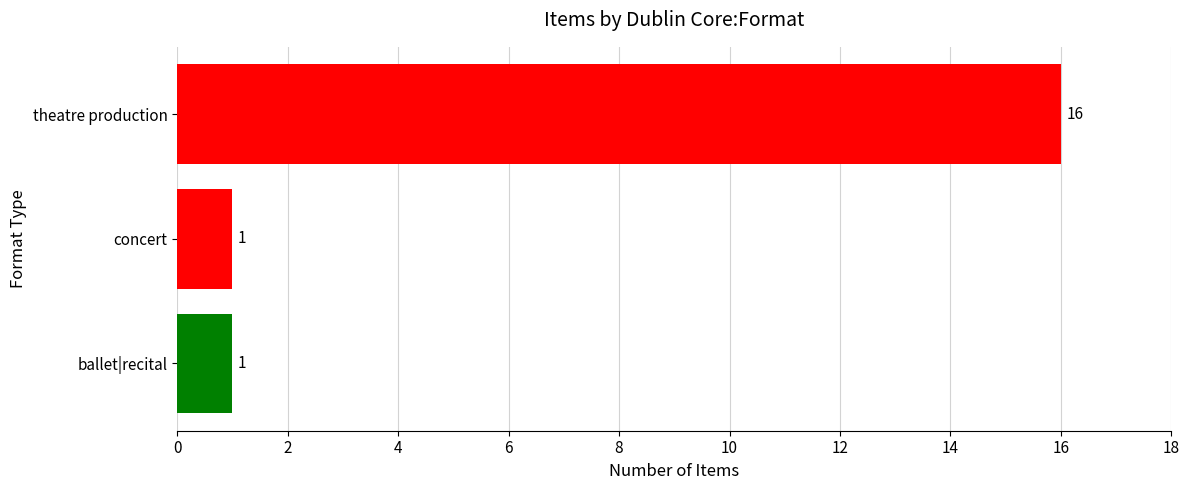

Is it true that the value at ballet|recital is 1?

True